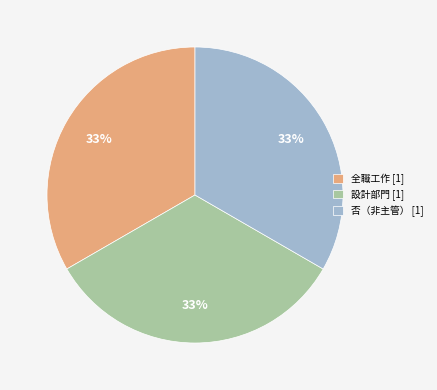

Is there any slice that represents more than half of the pie?

No